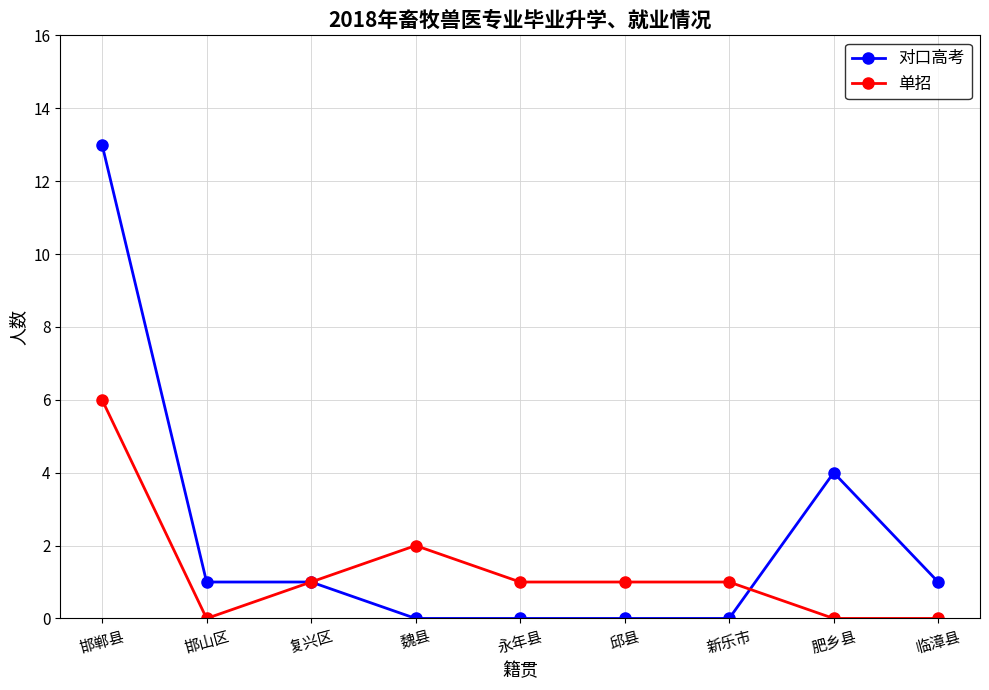

How many distinct data groups are displayed?

2